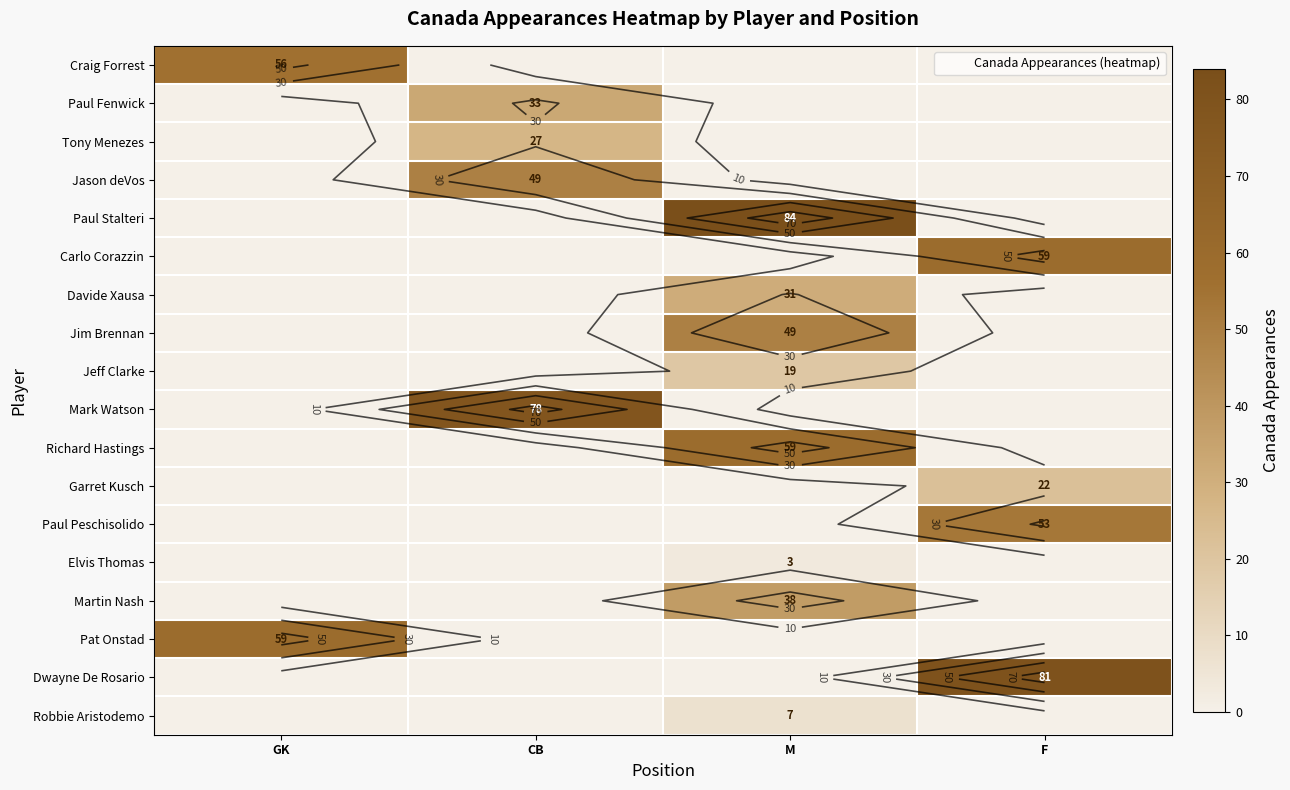

At which category is the sum across all series the highest?

M